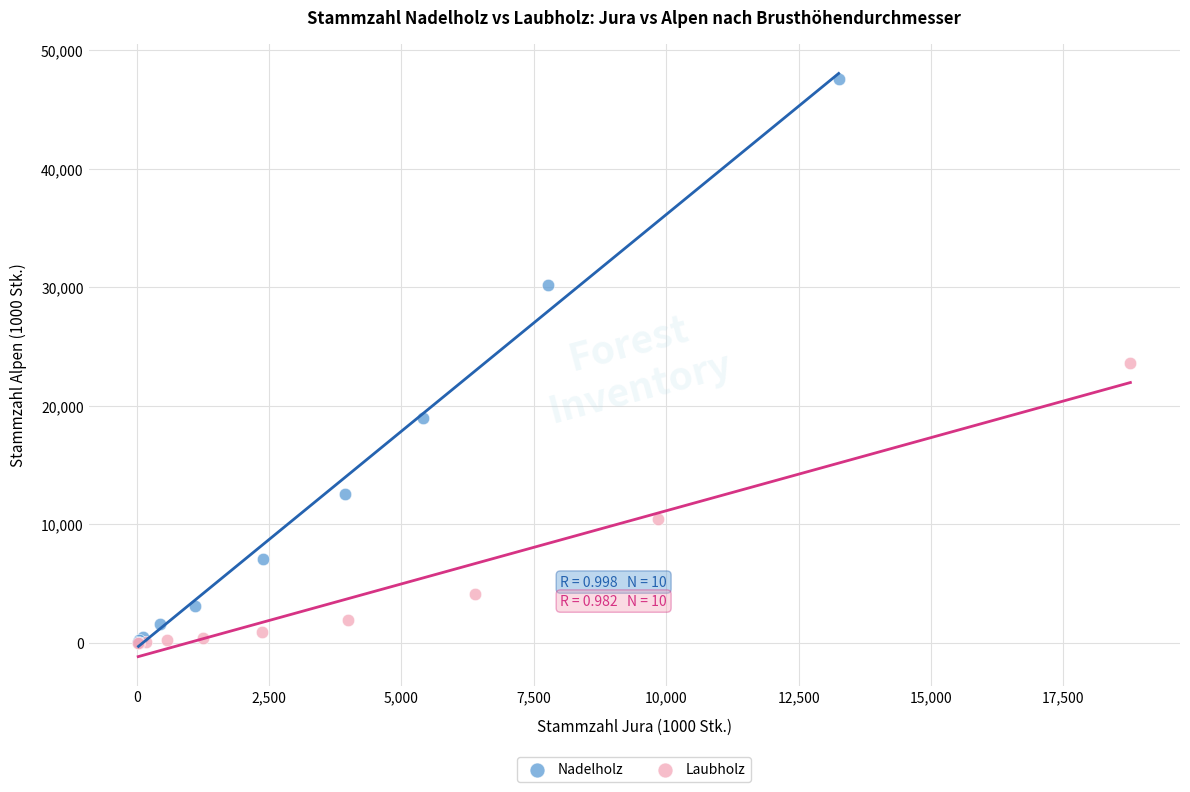

What are all the series names shown in the legend?

Nadelholz, Laubholz